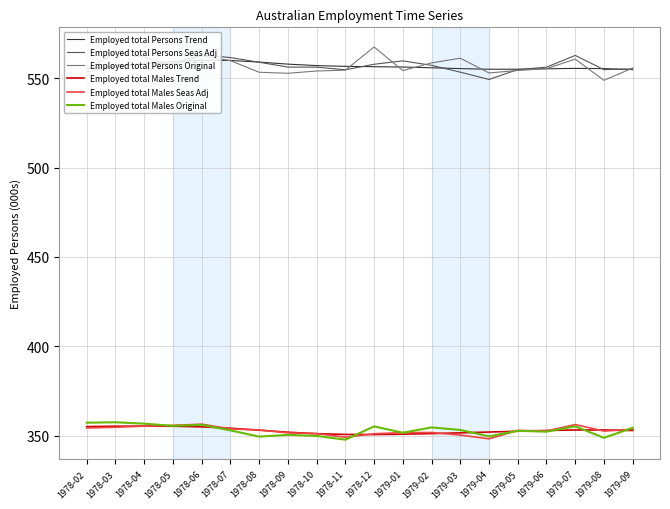

What is the total value across all series at 1978-10?

2719.1